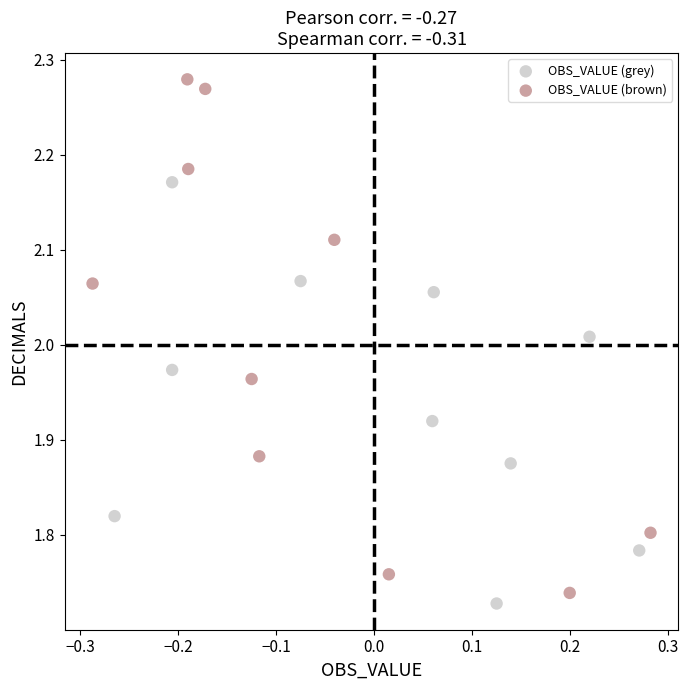

Which series contains the highest Y value?

OBS_VALUE (brown)